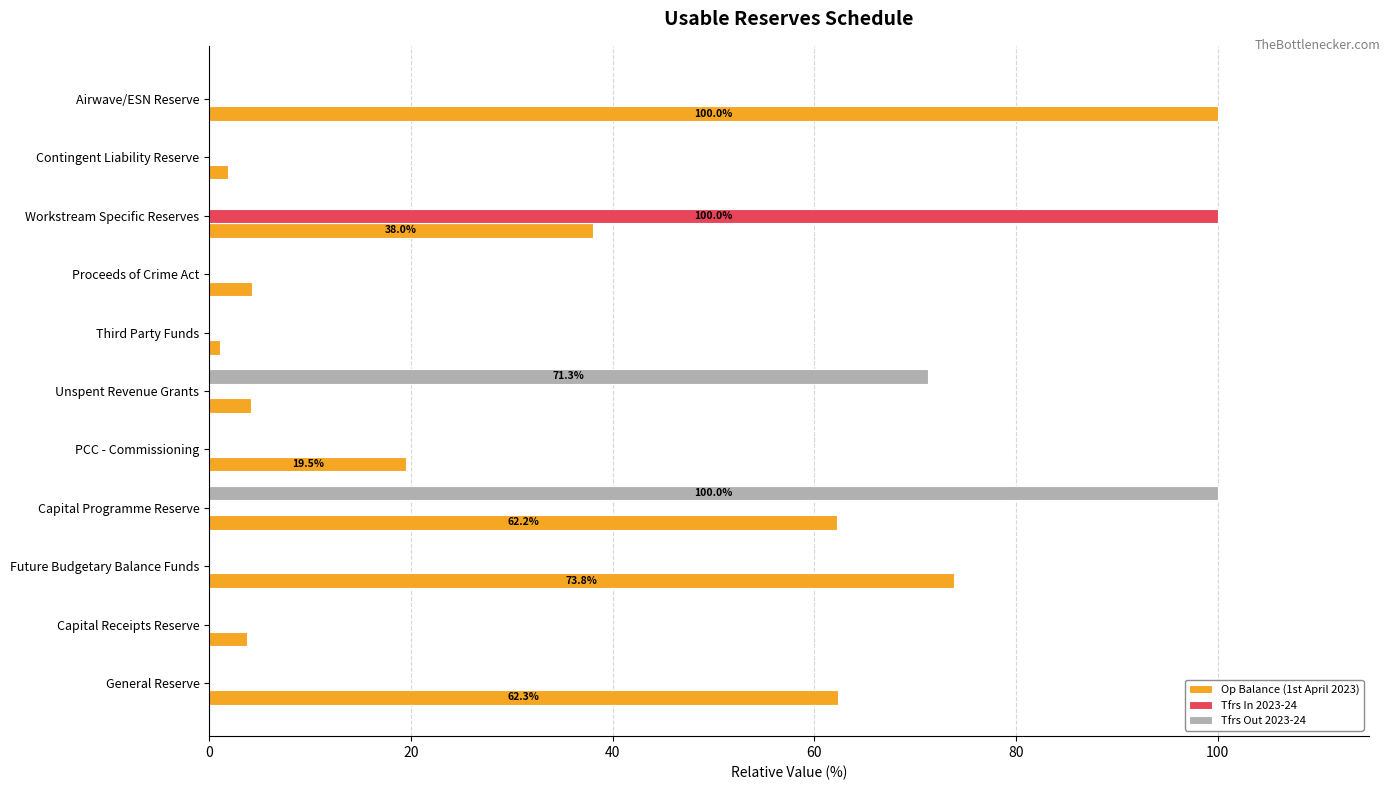

What are all the series names shown in the legend?

Op Balance (1st April 2023), Tfrs In 2023-24, Tfrs Out 2023-24